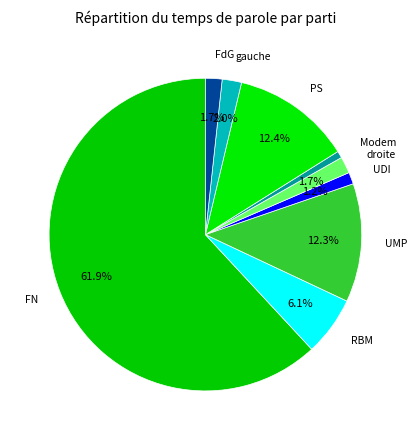

To the nearest percent, what is the combined percentage of FdG and Modem?

2%